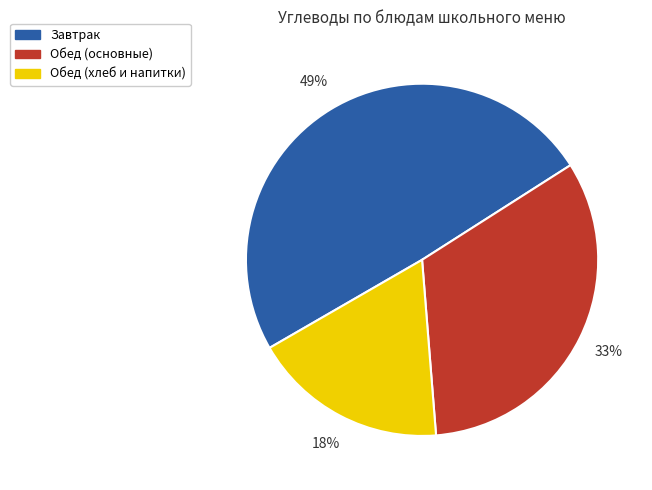

To the nearest percent, what is the difference between the largest and smallest slice percentages?

31%